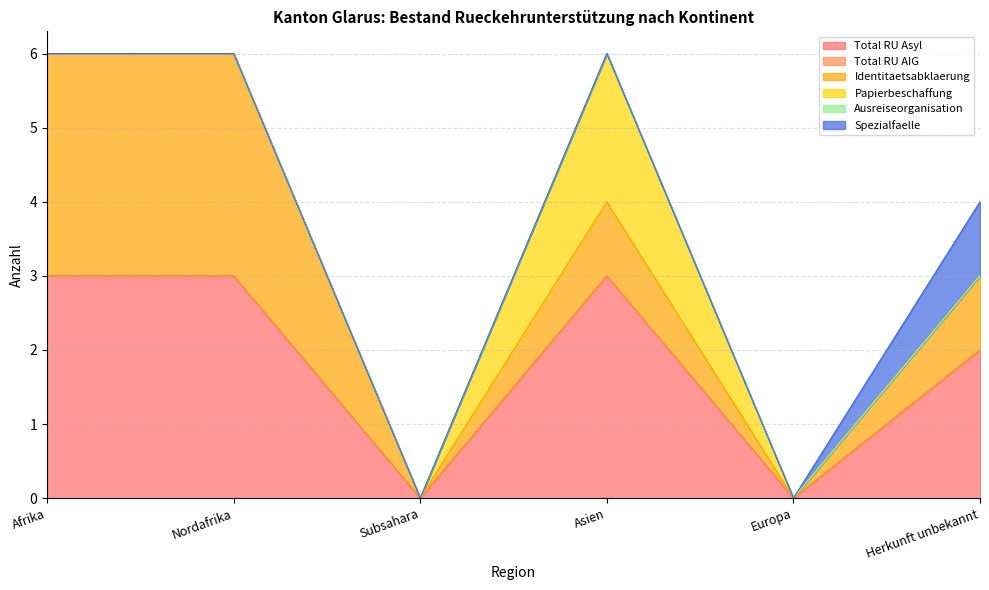

How many lines are shown in the chart?

6